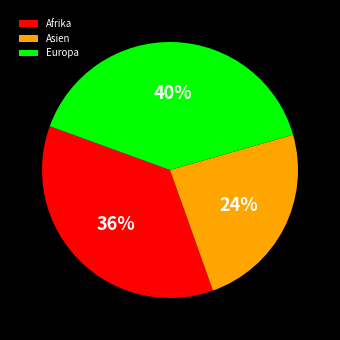

Combined, do Asien and Afrika account for over 50%?

Yes